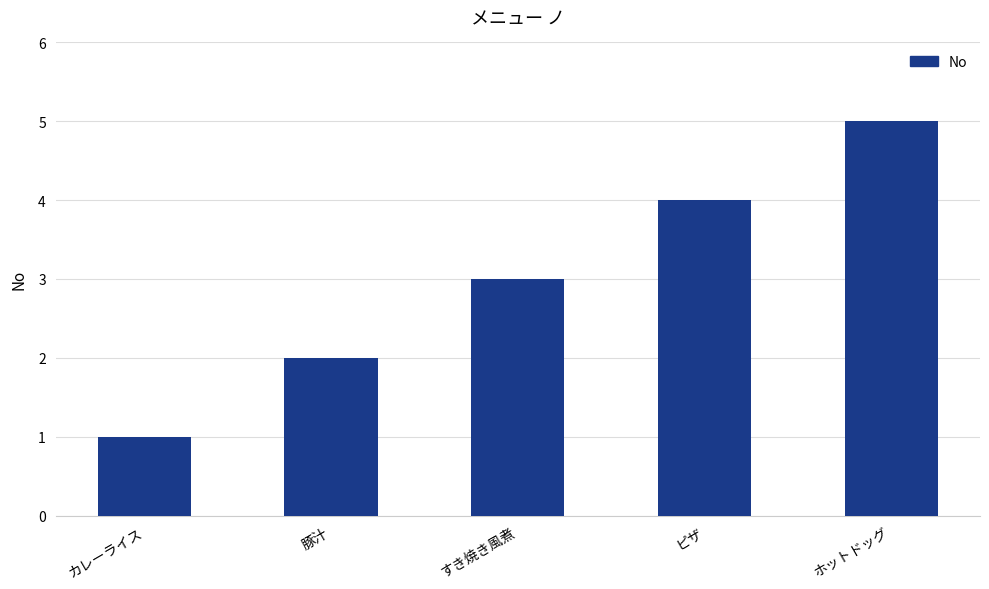

What is the difference between the maximum and minimum values?

4